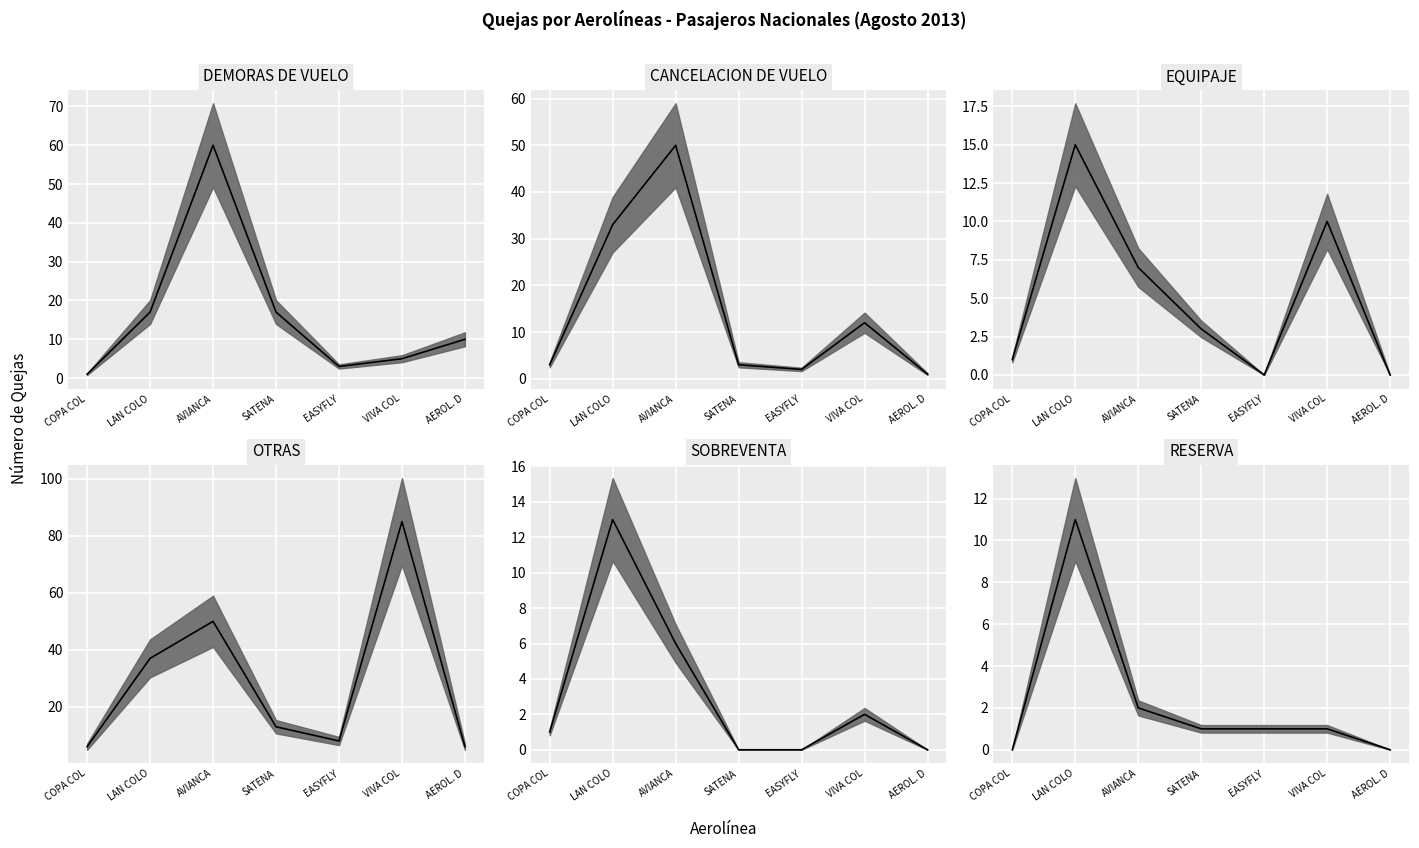

What position from the right is SATENA?

4